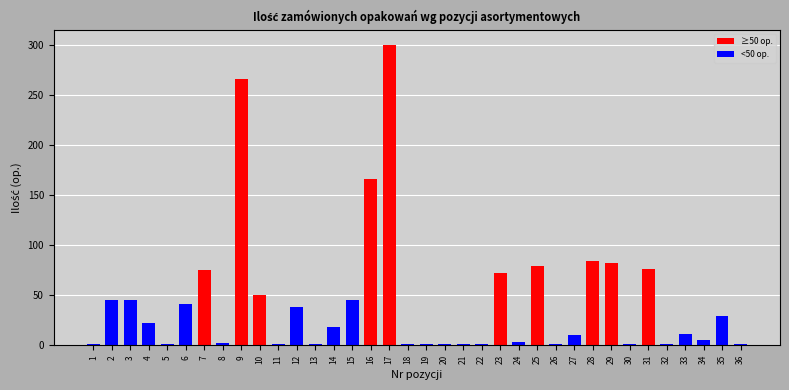

True or false: the data shows 1 at 19.

True